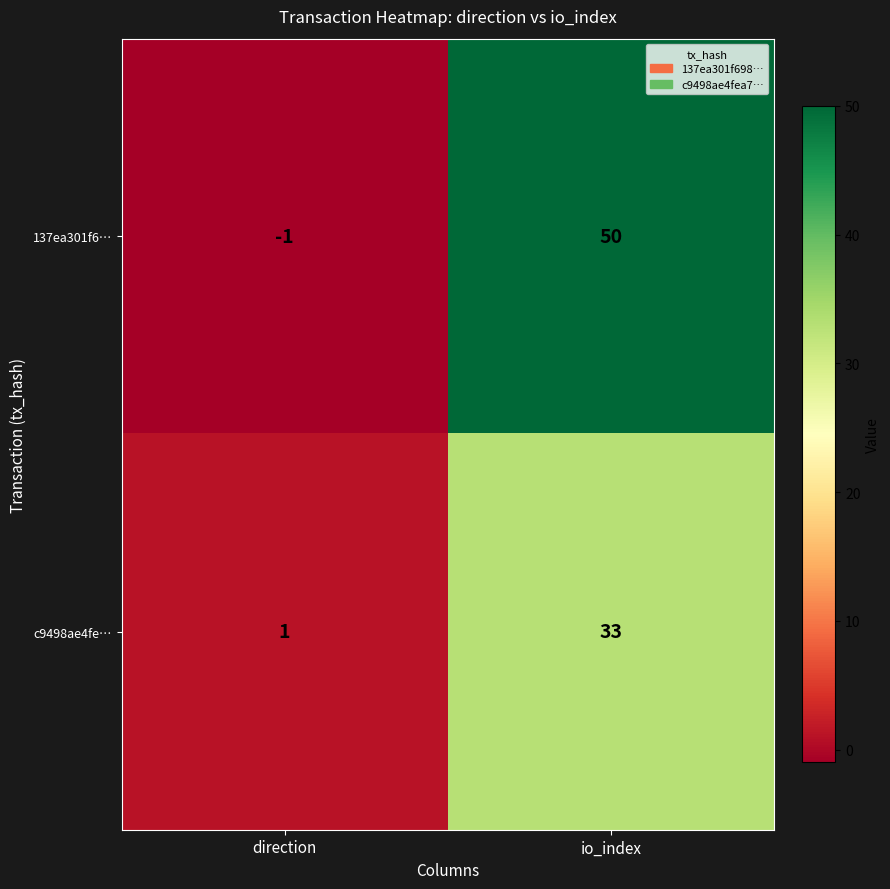

Reading right to left, transcribe all the data shown in this chart.

137ea301f6…: 50	-1
c9498ae4fe…: 33	1